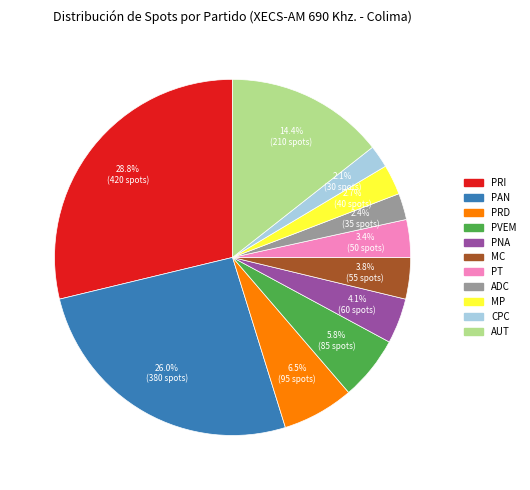

The CPC slice represents 2% of the pie. True or false?

True